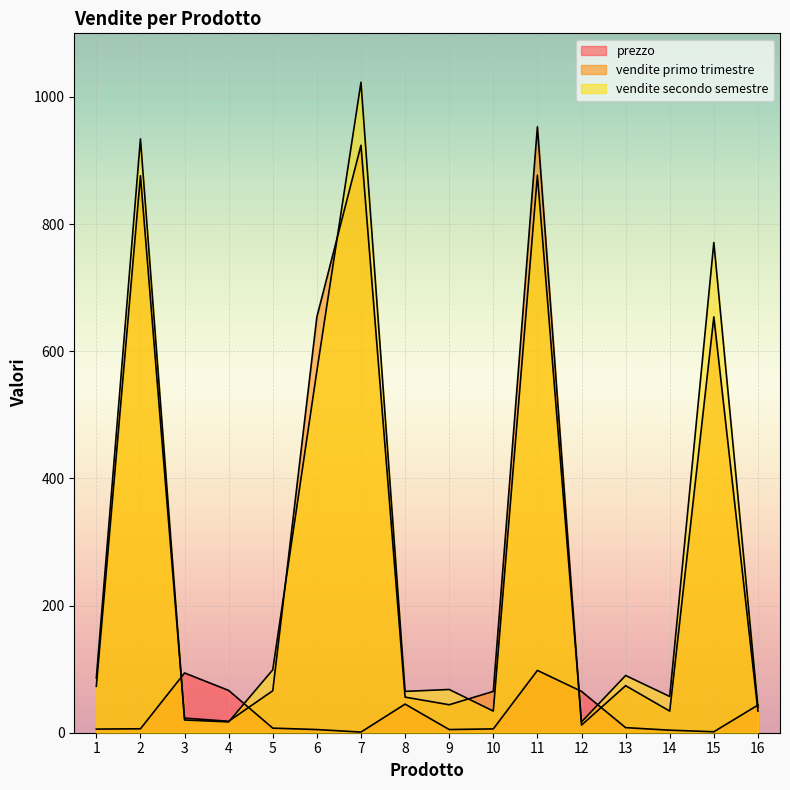

What is the spread (max minus min) of values at 1?

80.3